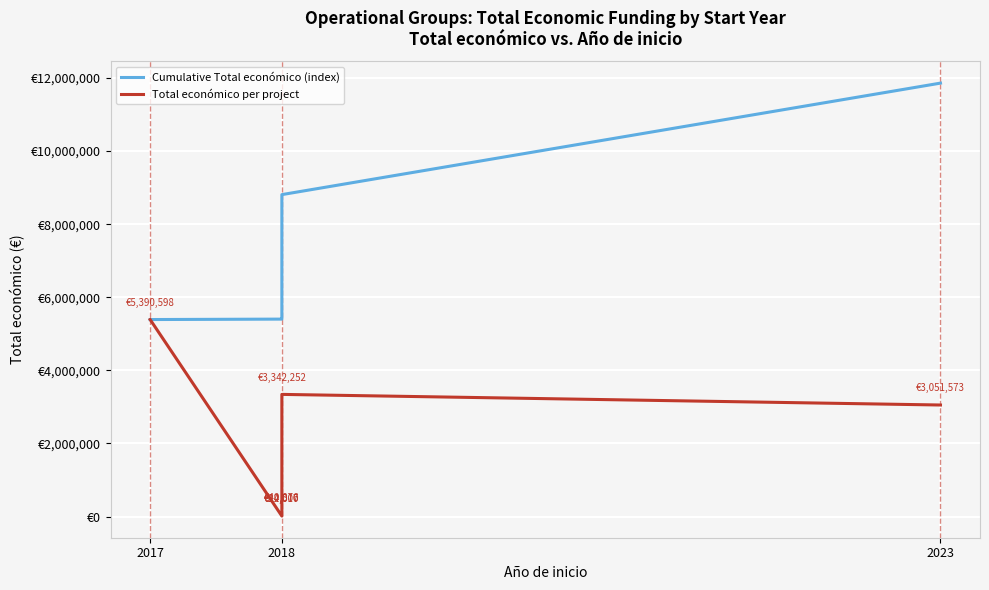

Is the value of Cumulative Total económico (index) at 2018 greater than the value of Total económico per project at 2018?

Yes